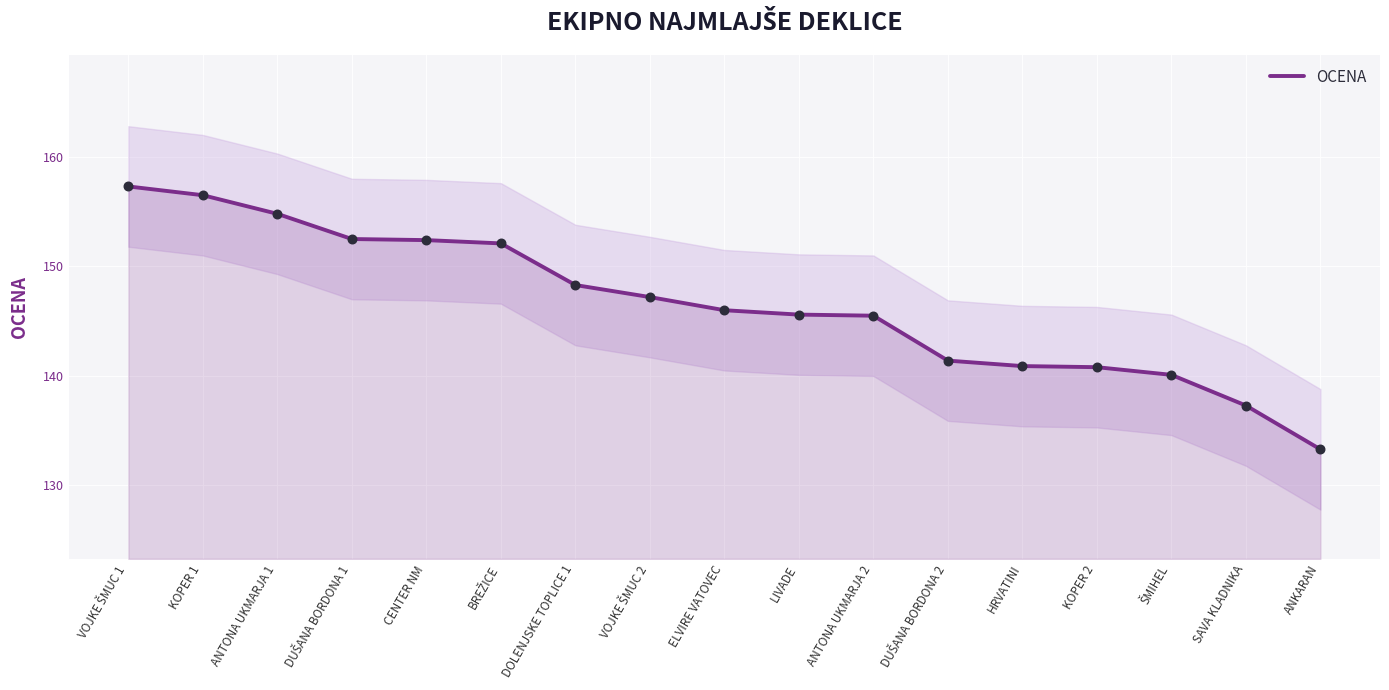

What is the change in value from BREŽICE to ELVIRE VATOVEC?

-6.1